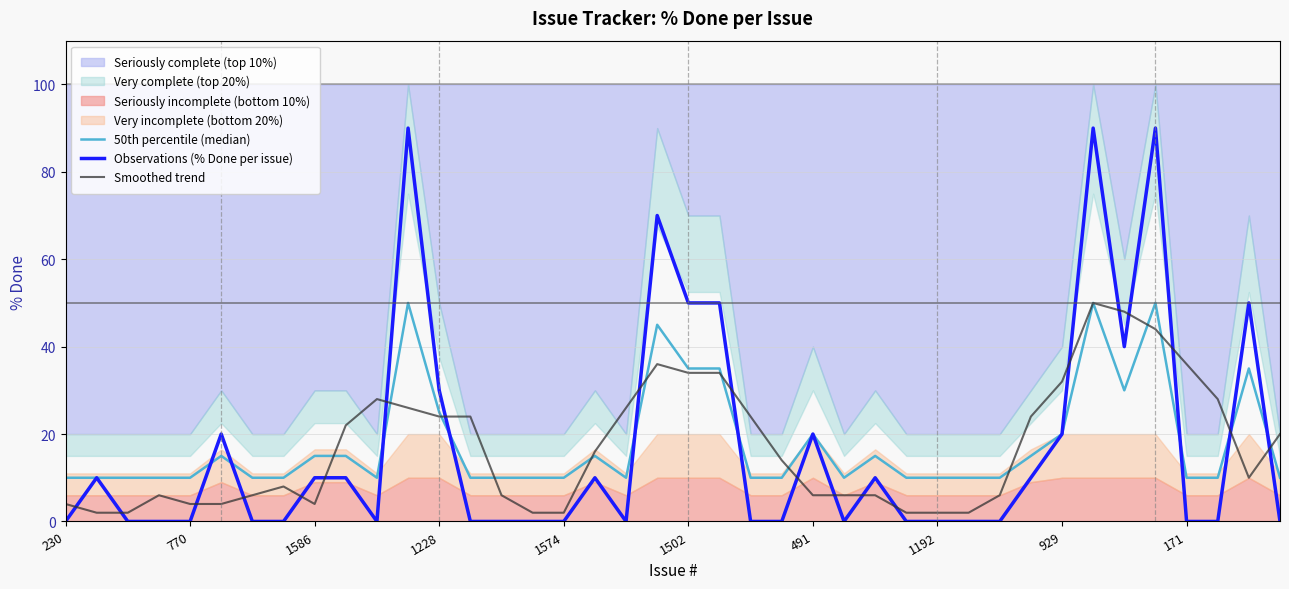

True or false: Smoothed trend has more than 1 points higher than both neighbors.

True